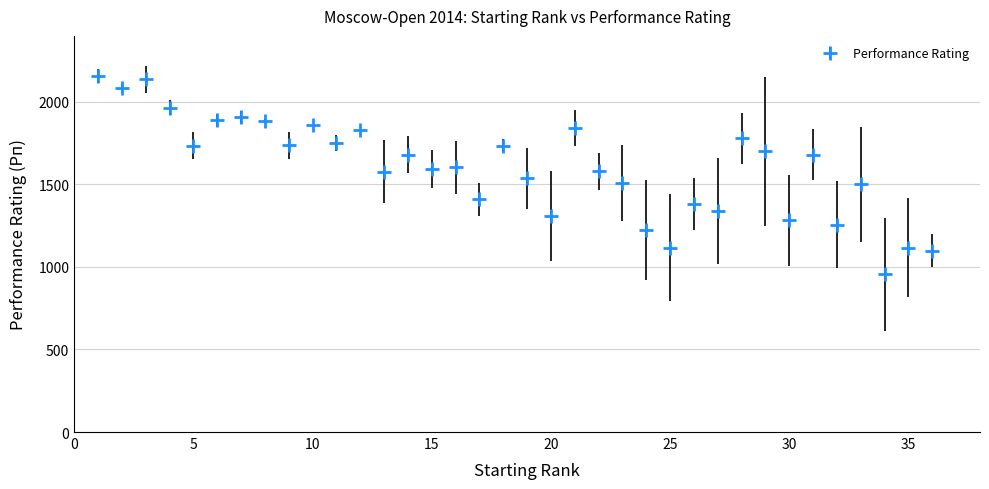

What is the difference between the second highest and minimum values?

1181